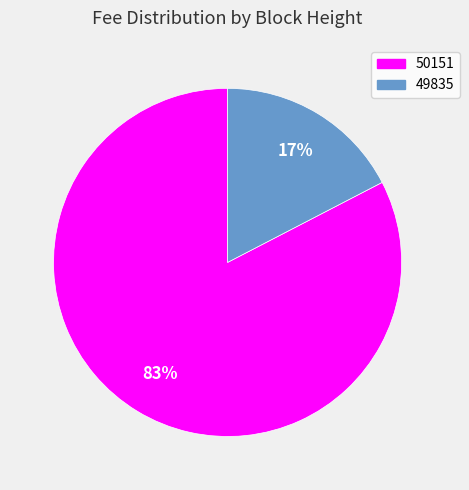

What percentage is the 49835 slice, to the nearest percent?

17%